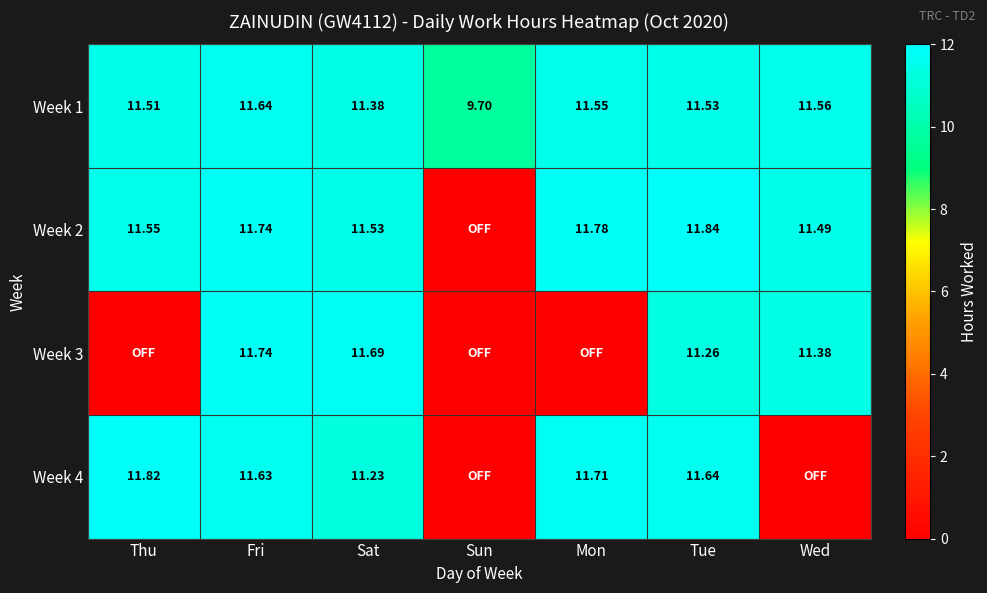

Is the value of Week 1 at Sat greater than the value of Week 2 at Mon?

No